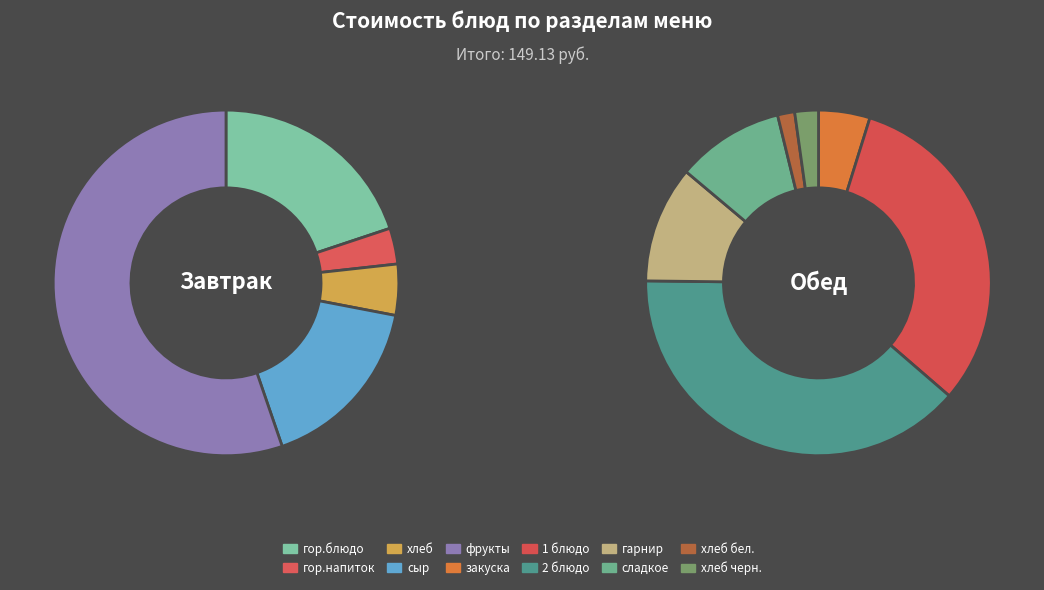

How much of the chart is everything except фрукты?

68.4%